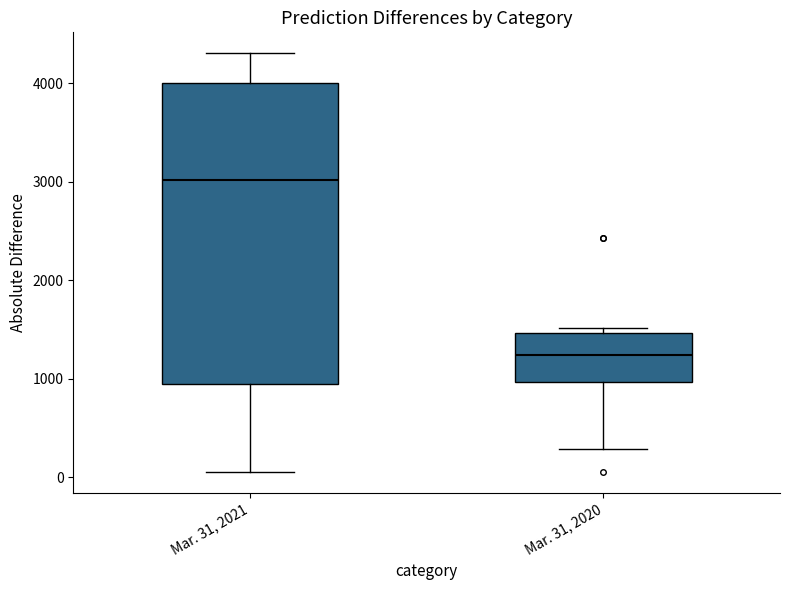

Which box has the lowest median line?

Mar. 31, 2020